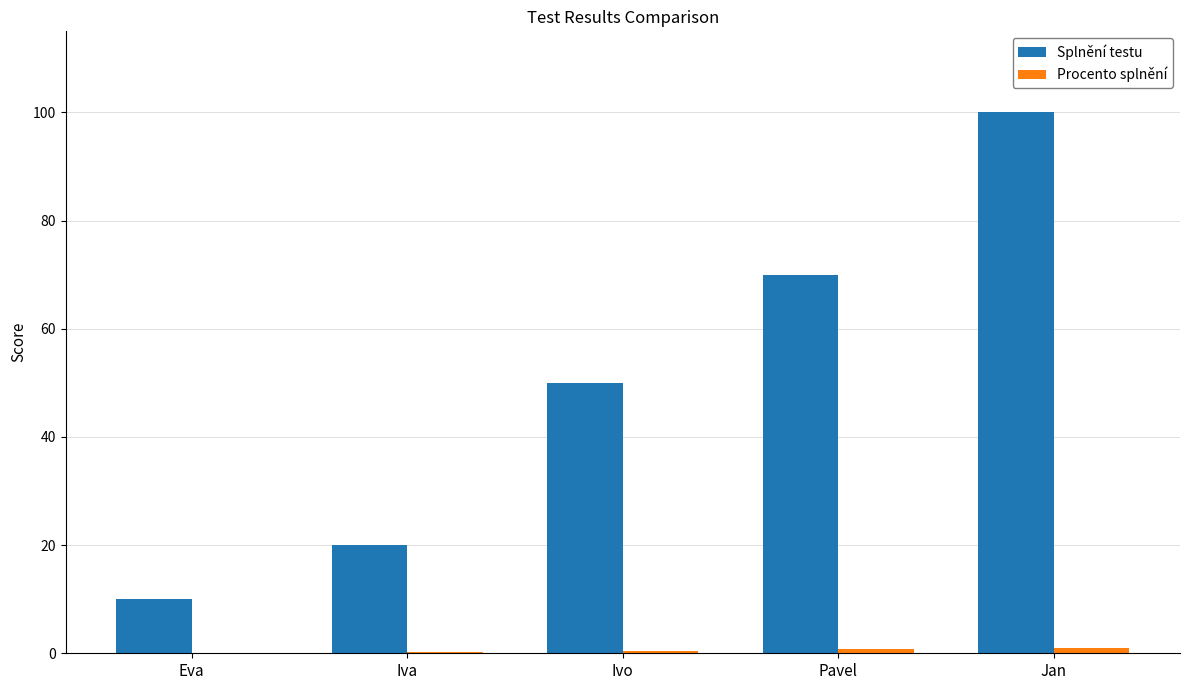

What is the highest value of the Splnění testu series?

100.0